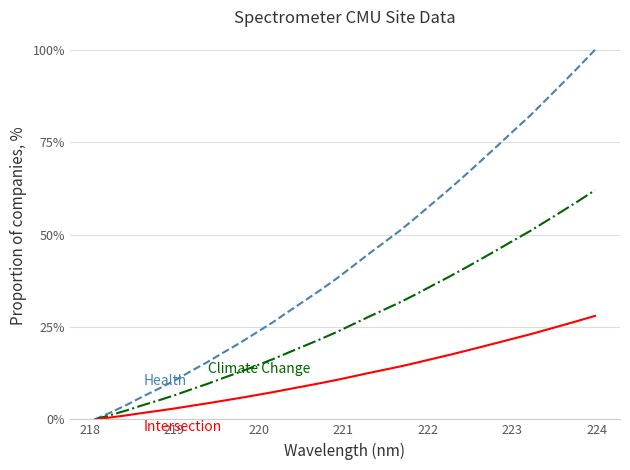

How many lines are shown in the chart?

3